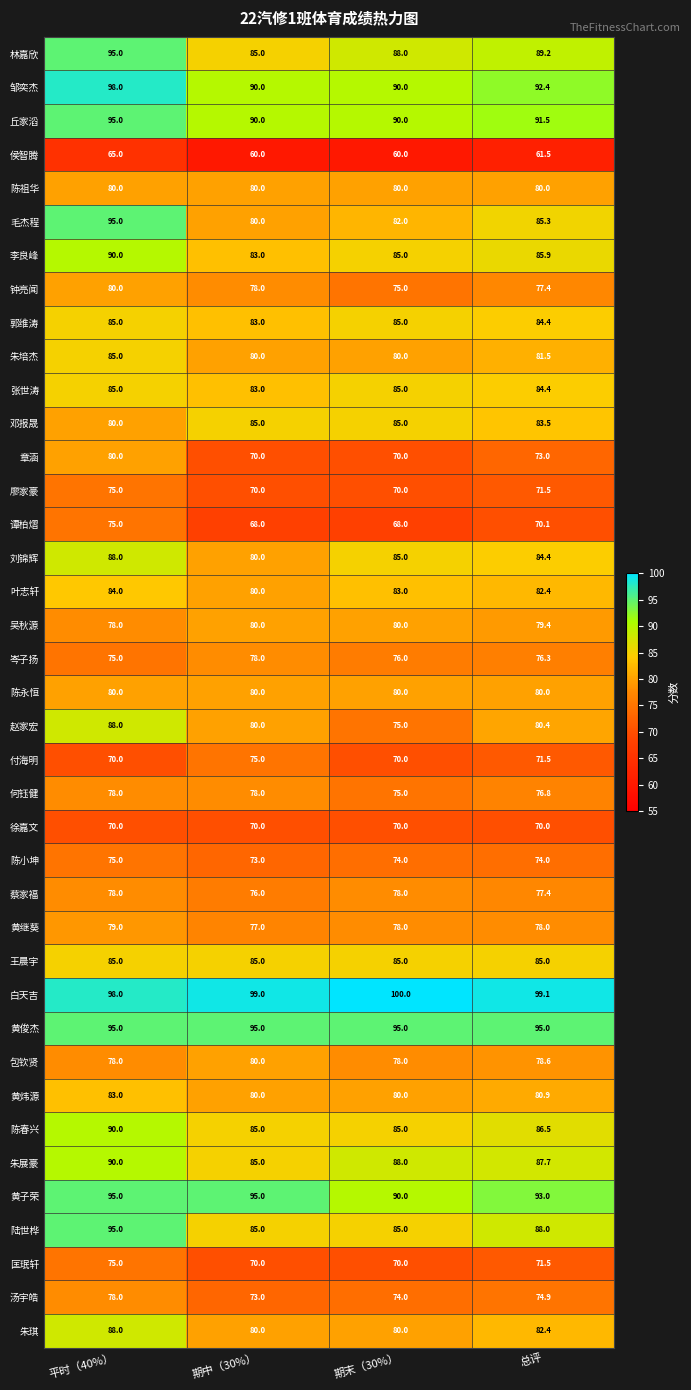

What value does the 廖家豪 series have at 期中（30%）?

70.0